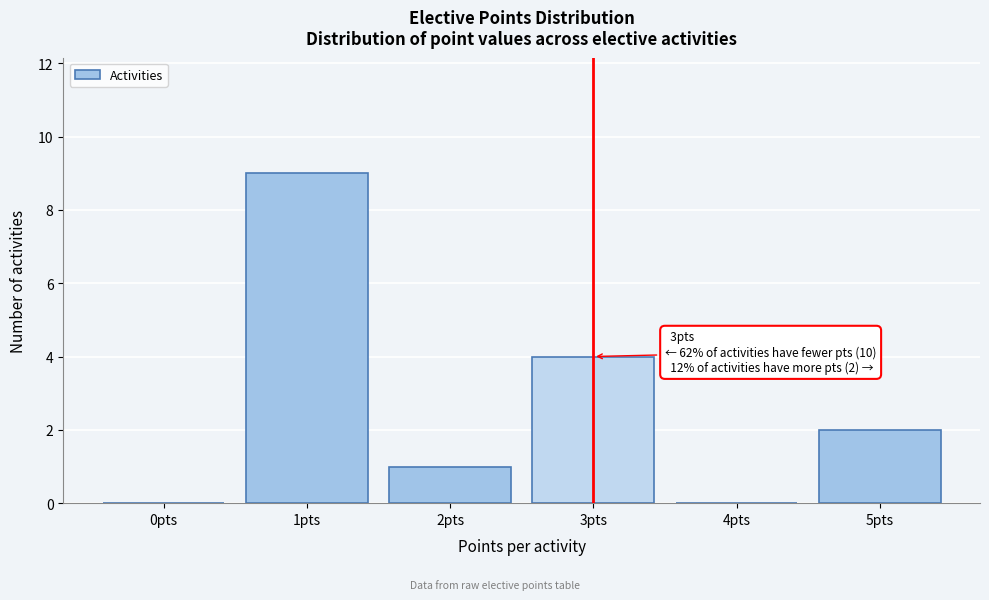

Which range on the x-axis has the tallest bar?

0.5 to 1.5